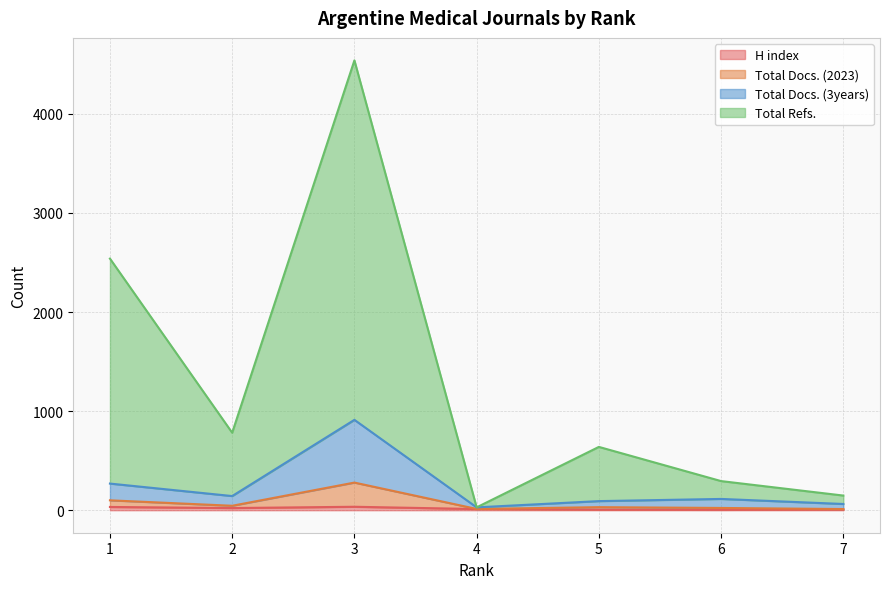

The H index series shows 35 at 3. True or false?

True